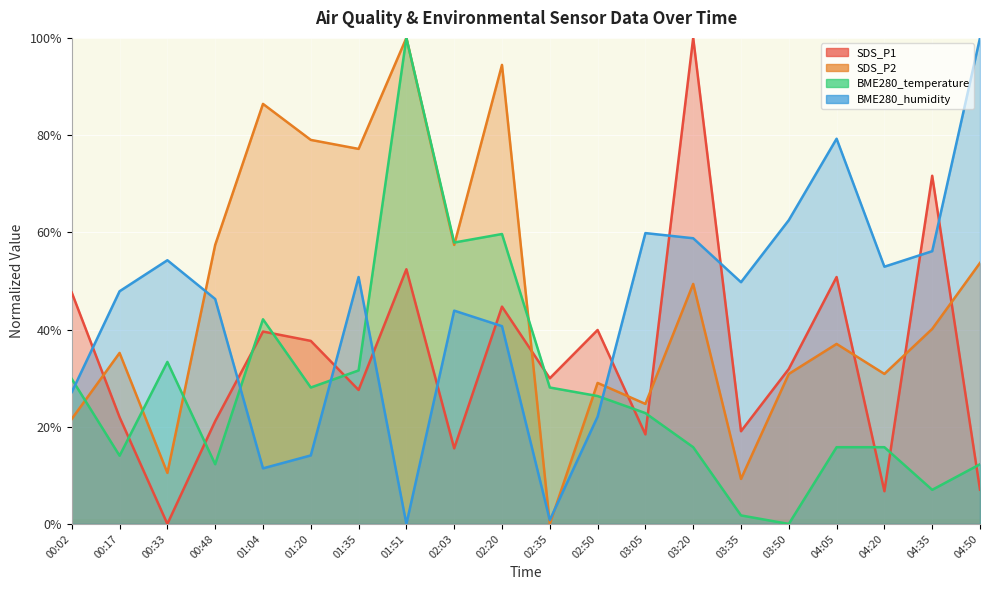

True or false: BME280_humidity and SDS_P1 cross at least once.

True